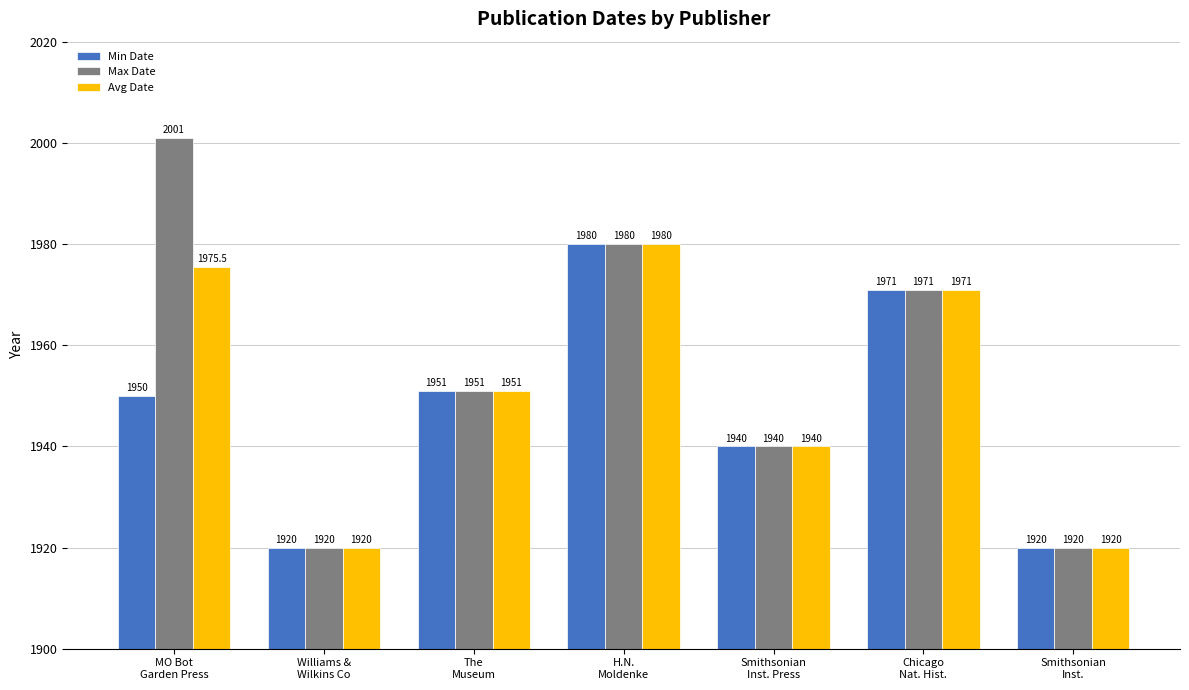

At which category is the sum across all series the highest?

H.N.
Moldenke